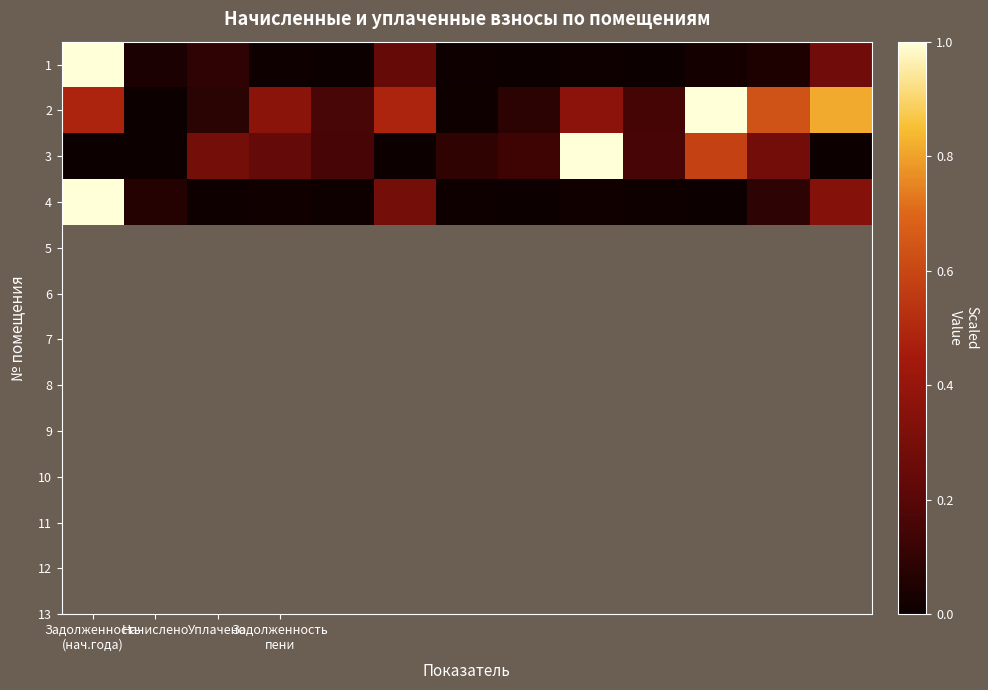

Reading right to left, list all the values displayed in this chart.

1: 0.3	0.0	0.0	0.0	0.0	0.0	0.0	0.2	0.0	0.0	0.1	0.0	1.0
2: 0.8	0.6	1.0	0.2	0.4	0.1	0.0	0.5	0.2	0.4	0.1	0.0	0.5
3: 0.0	0.3	0.6	0.2	1.0	0.1	0.1	0.0	0.2	0.2	0.3	0.0	0.0
4: 0.3	0.1	0.0	0.0	0.0	0.0	0.0	0.3	0.0	0.0	0.0	0.1	1.0